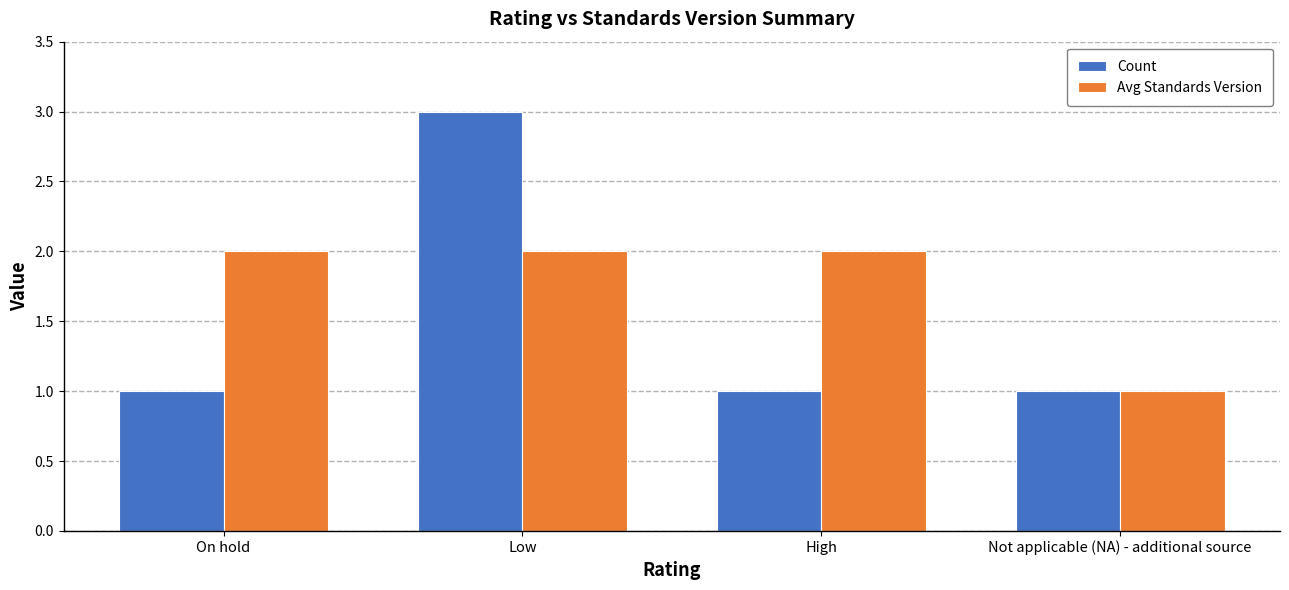

What is the minimum value shown in the chart?

1